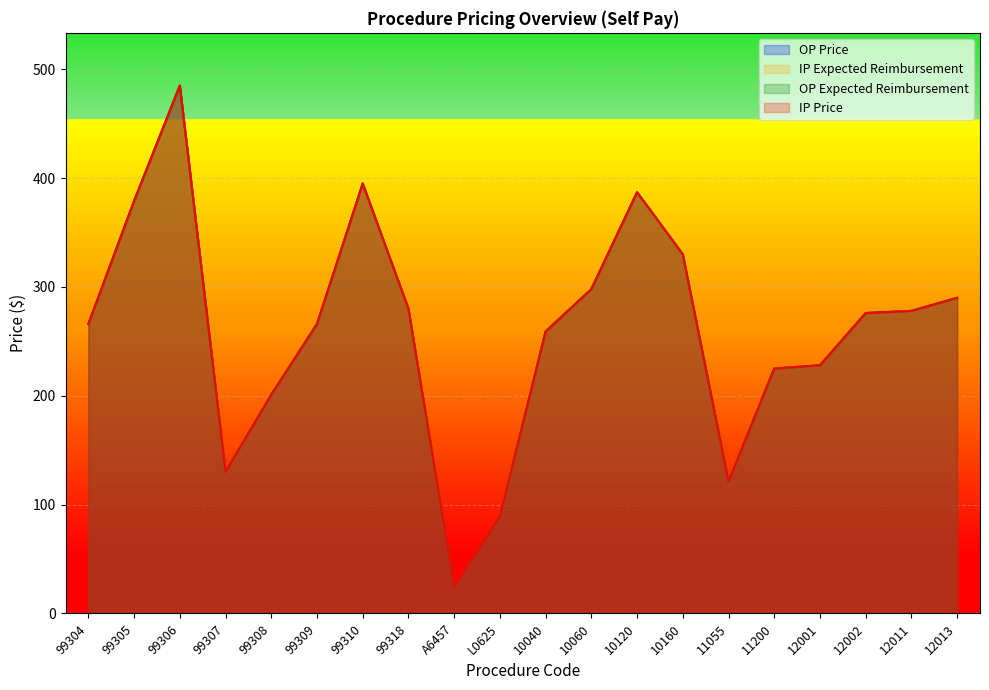

Which series changed the most between 99304 and 12011?

IP Expected Reimbursement